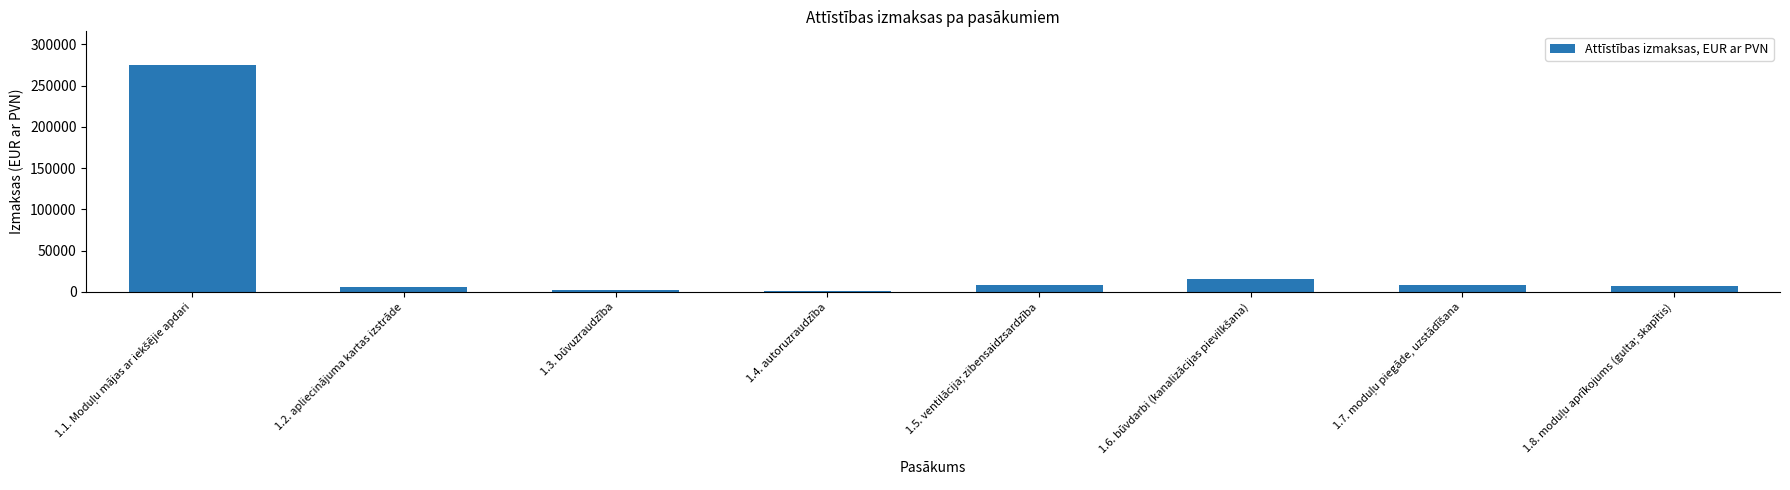

What is the sum of all values?

323985